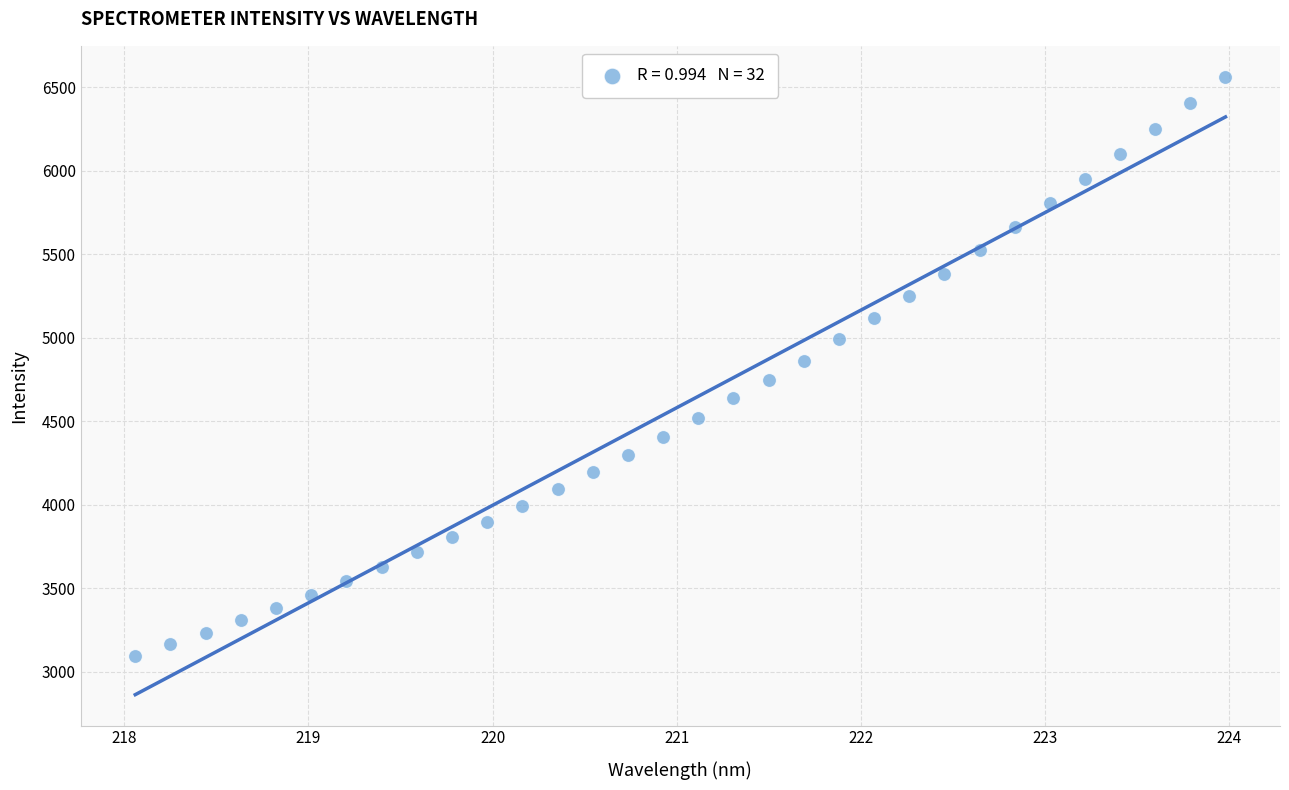

What is the range of Y values (max minus min)?

3469.2